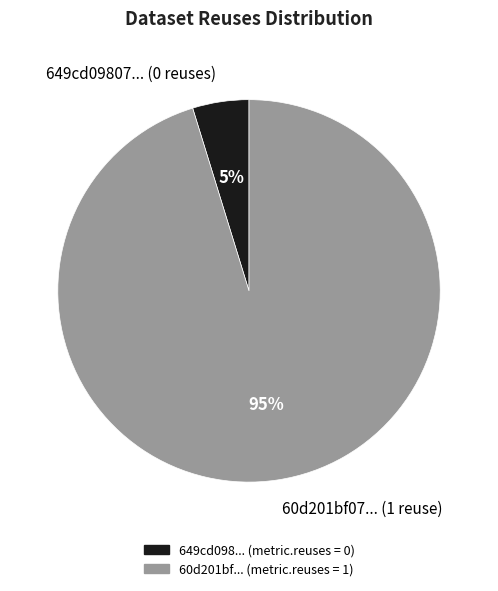

How many slices are in this pie chart?

2